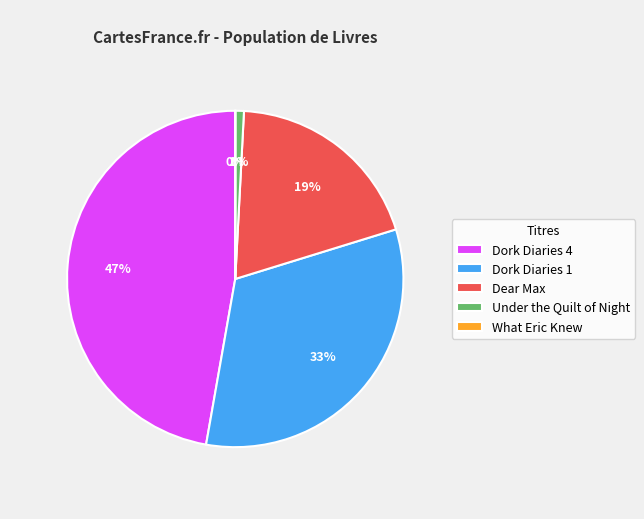

True or false: Dork Diaries 4 accounts for 47% of the total.

True